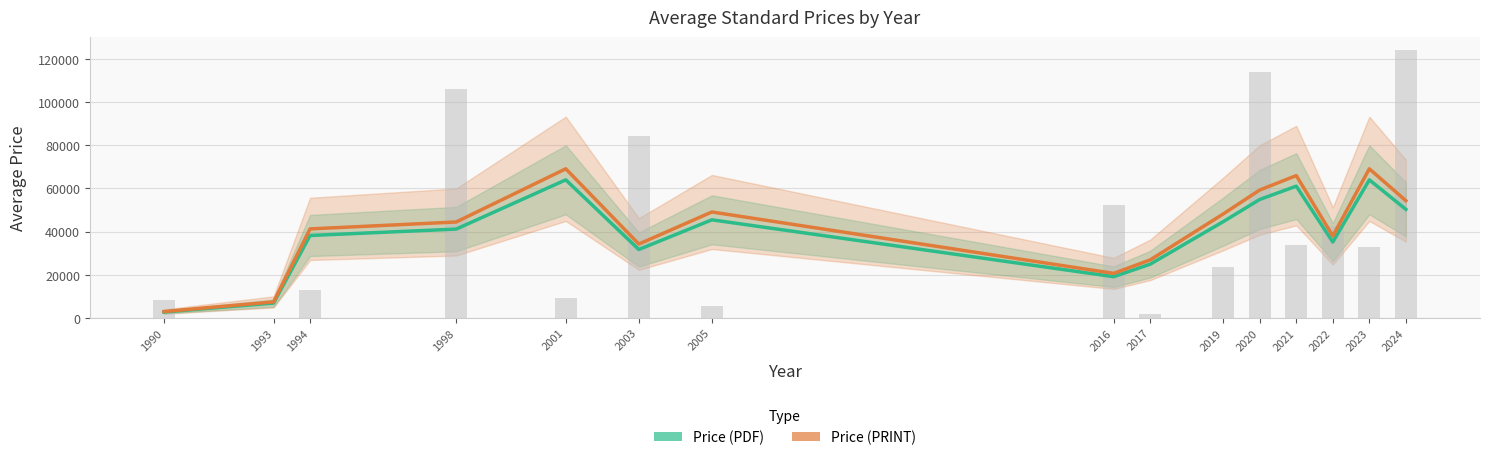

Reading left to right, list all the values displayed in this chart.

Price (PDF): 2699.3	6832.7	38199.3	41166.7	64011.7	31695.0	45461.7	19083.3	24883.3	44616.7	54916.7	61093.3	35159.0	64014.7	50321.3
Price (PRINT): 2915.3	7379.3	41255.3	44460.0	69132.6	34230.6	49098.6	20610.0	26874.0	48186.0	59310.0	65980.8	37971.7	69135.8	54347.0